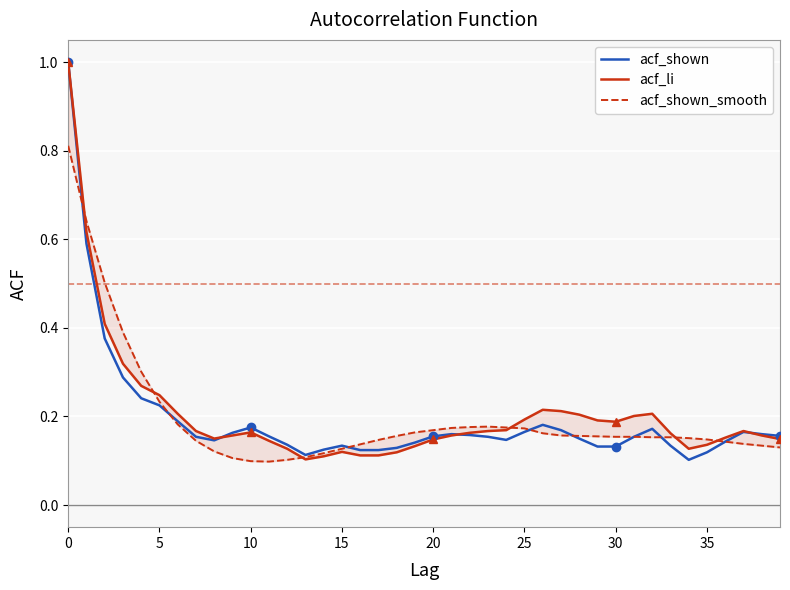

What is the highest value of the acf_shown series?

1.0